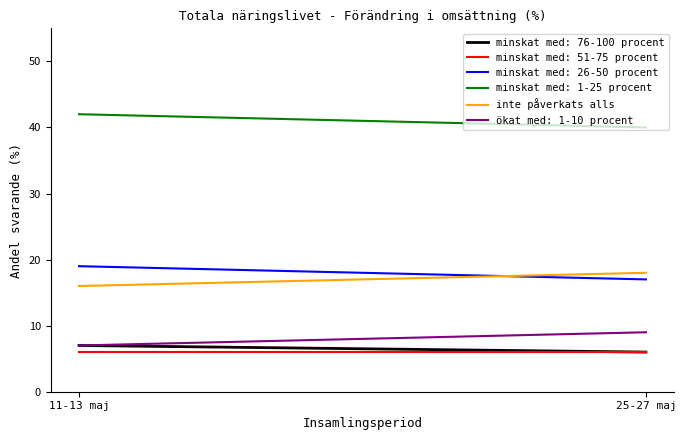

How many lines are shown in the chart?

1